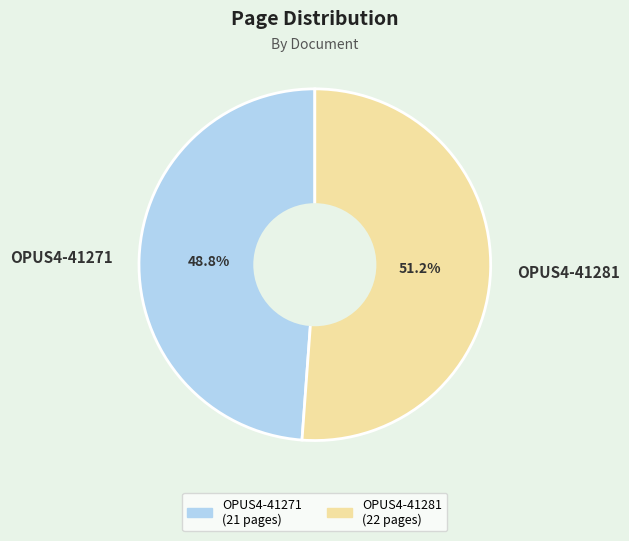

True or false: OPUS4-41271 accounts for 49% of the total.

True